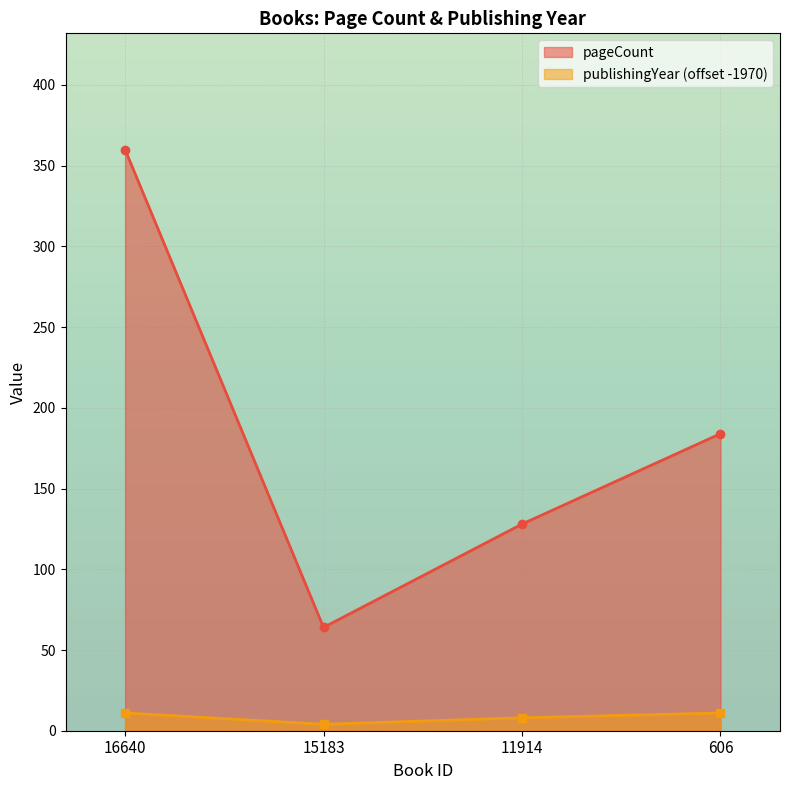

What is the smallest value displayed?

4